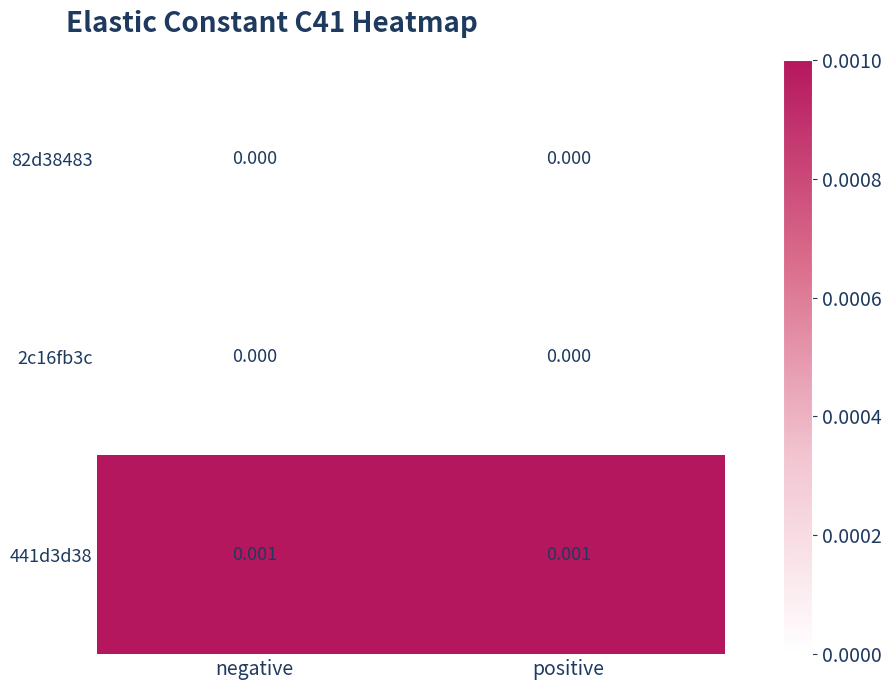

Is the value of 441d3d38 at positive greater than the value of 82d38483 at negative?

Yes